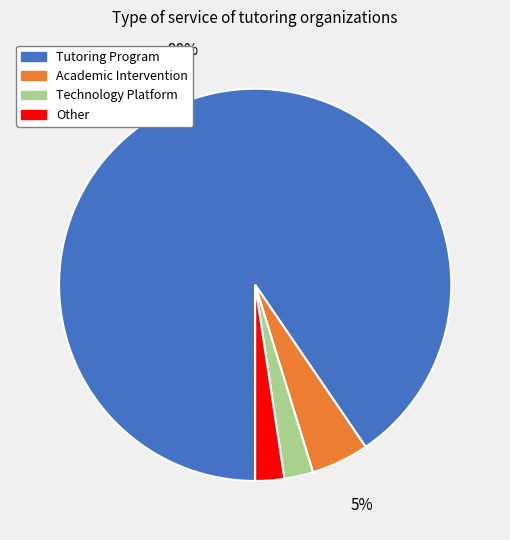

Count the number of slices in the pie.

4